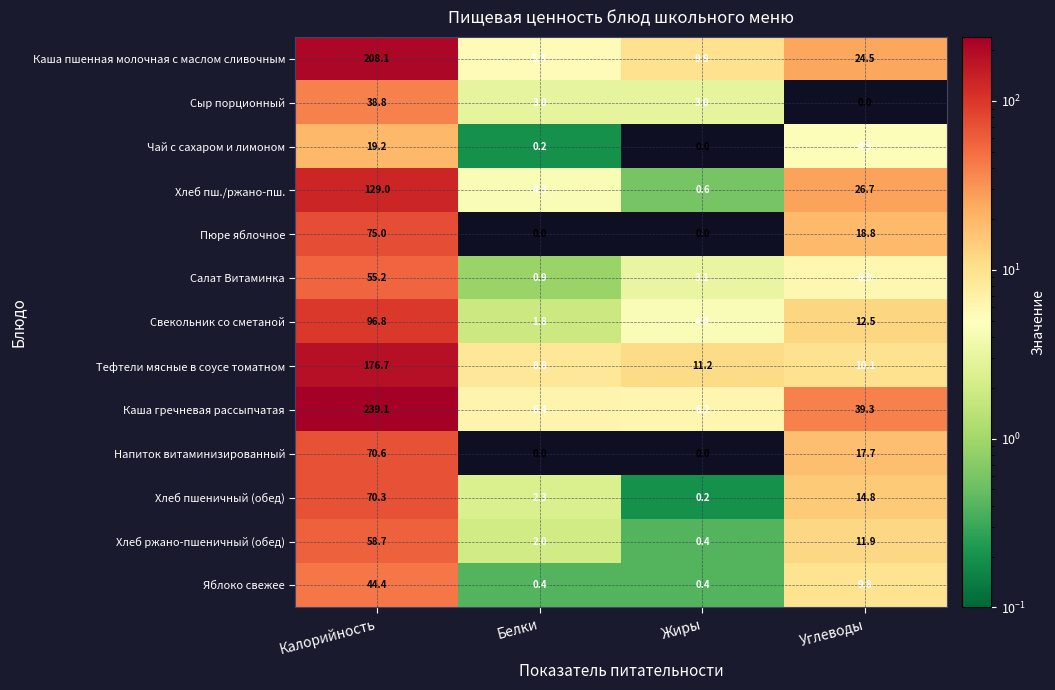

Where does the Свекольник со сметаной series first go above 12?

Калорийность